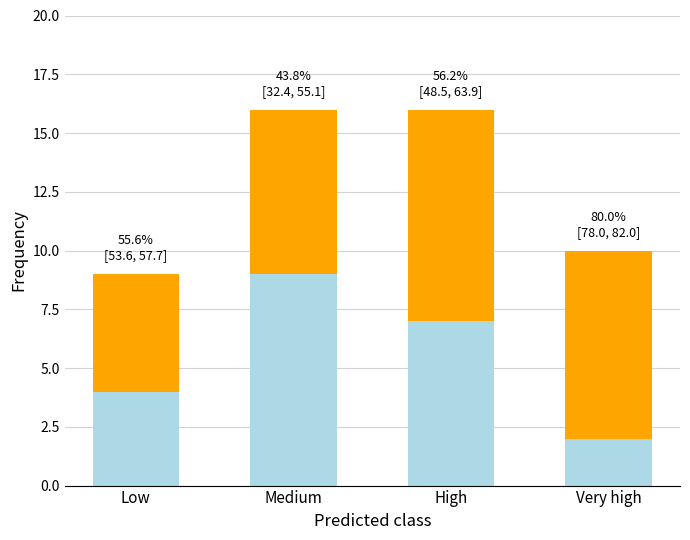

What is the total value across all series at Medium?

16